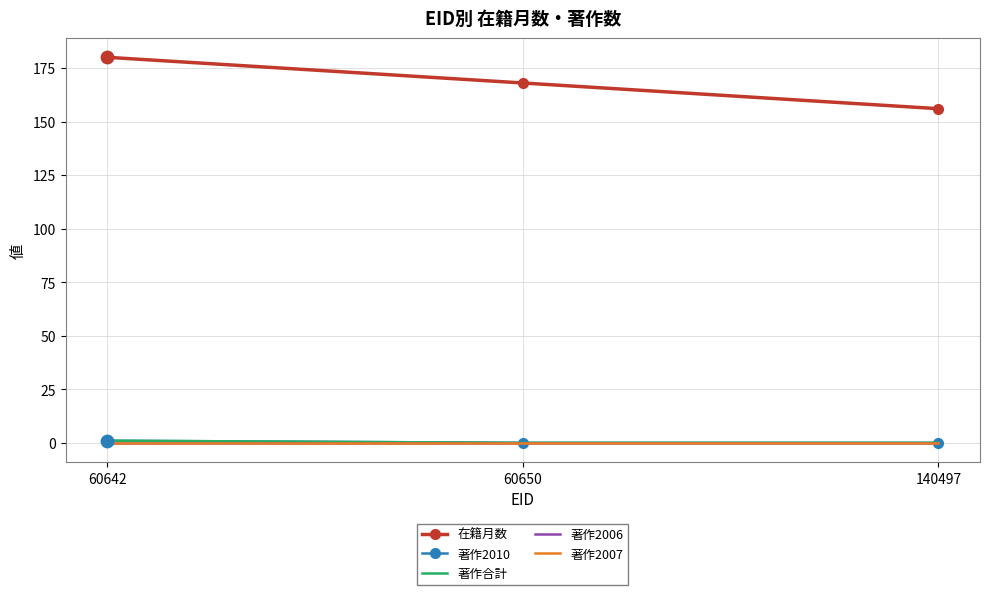

Is the value of 著作合計 at 60650 greater than the value of 在籍月数 at 140497?

No